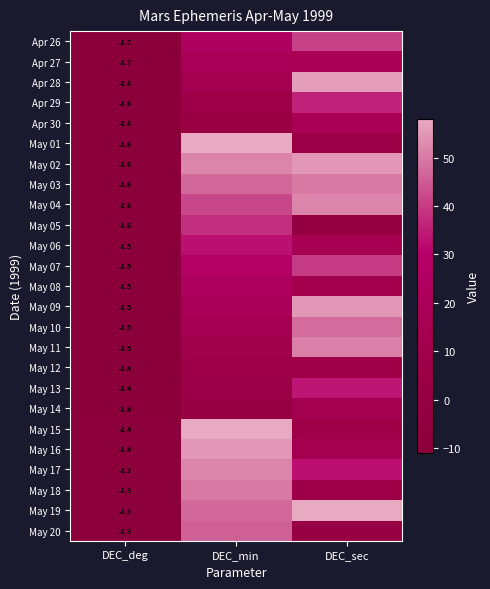

Rank the categories by May 06 value from lowest to highest.

DEC_deg, DEC_sec, DEC_min